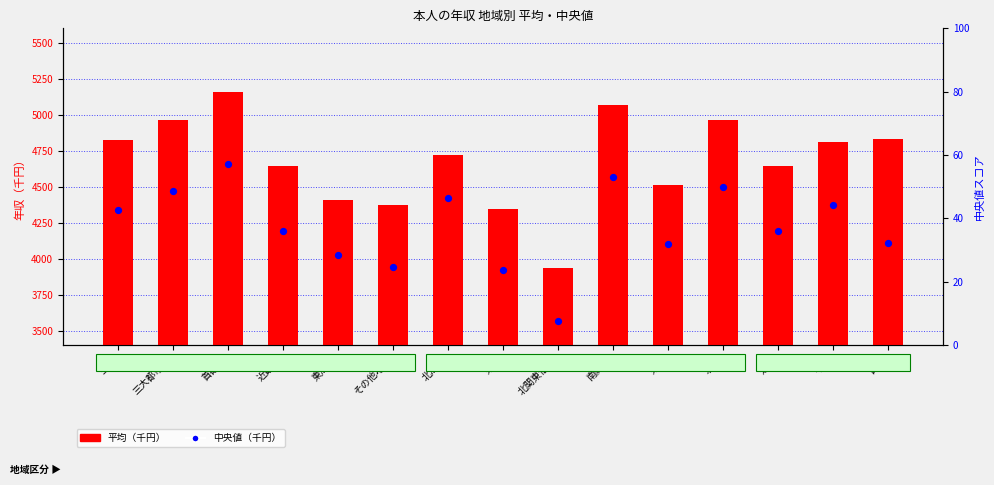

Which series reaches the minimum Y coordinate?

中央値（千円）